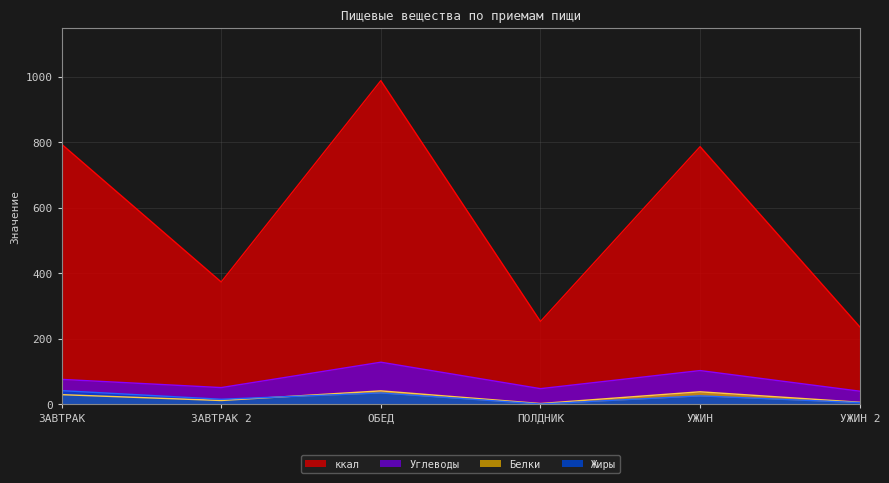

What is the difference between the Белки values at ЗАВТРАК and УЖИН 2?

23.2